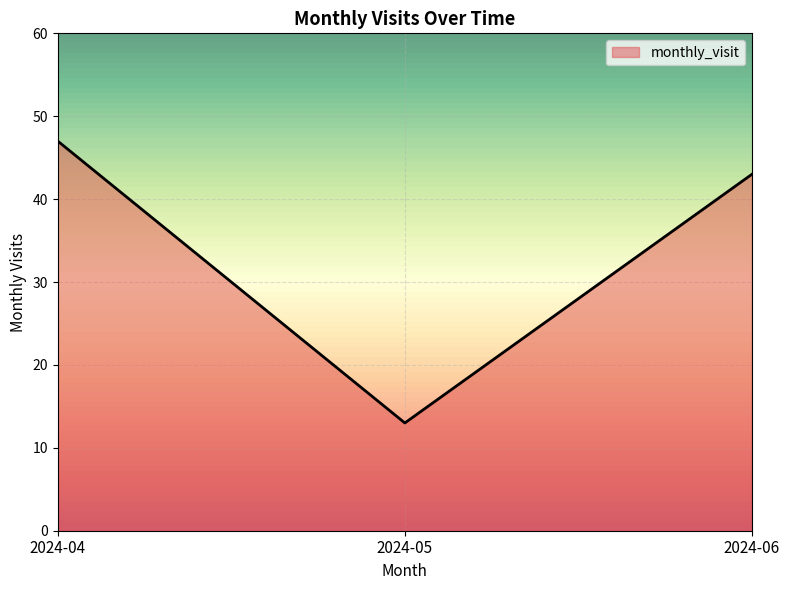

How many lines are shown in the chart?

1